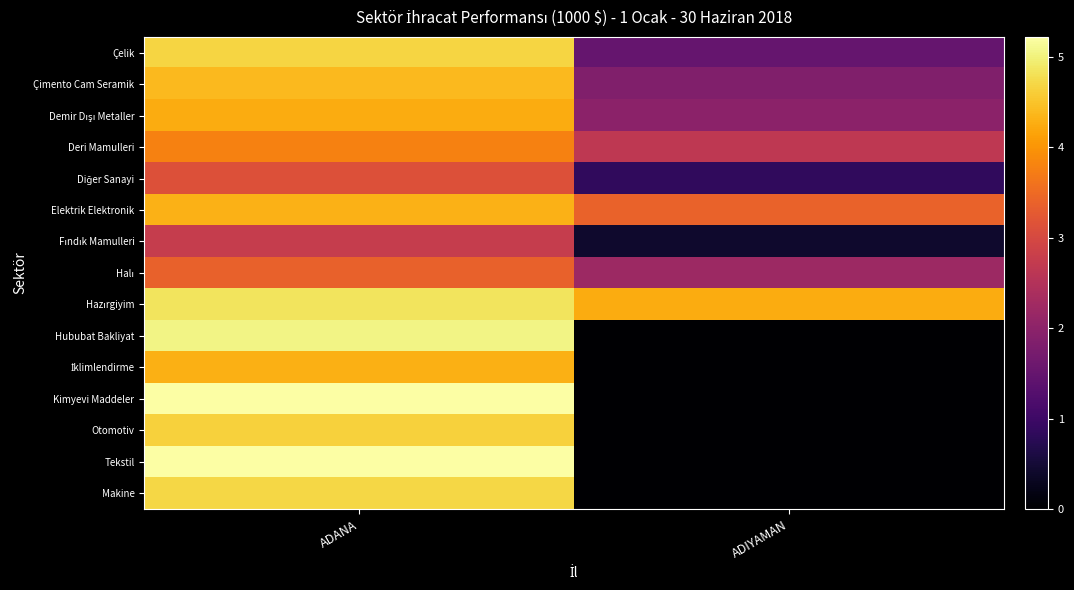

Between ADANA and ADIYAMAN, which is larger?

ADANA